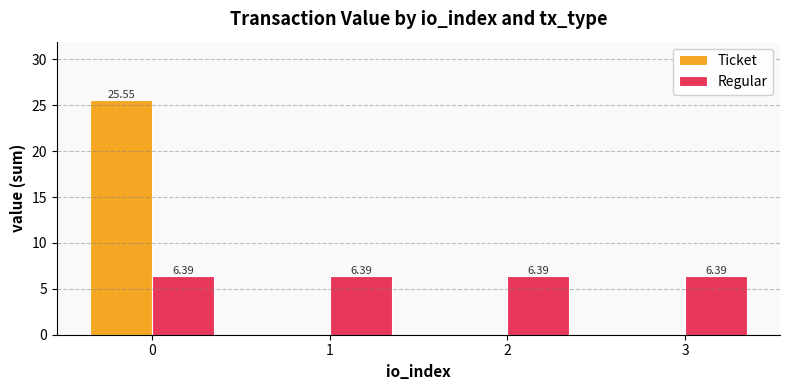

Which series changed the most between 0 and 3?

Ticket